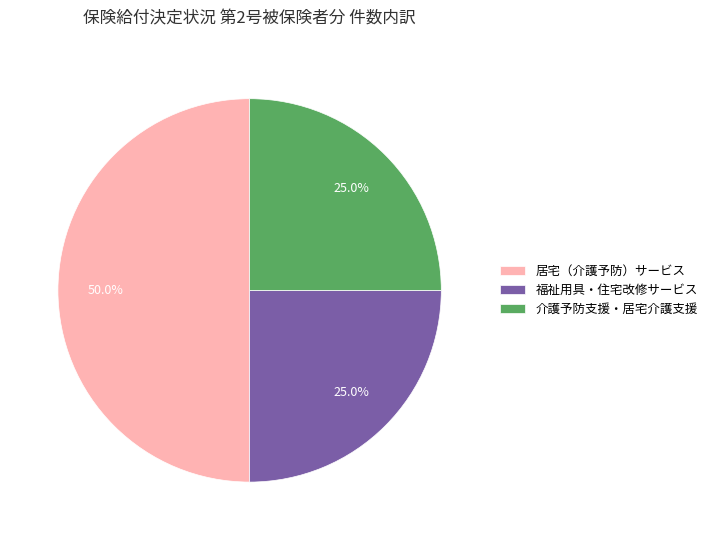

To the nearest percent, what is the difference between the largest and smallest slice percentages?

25%